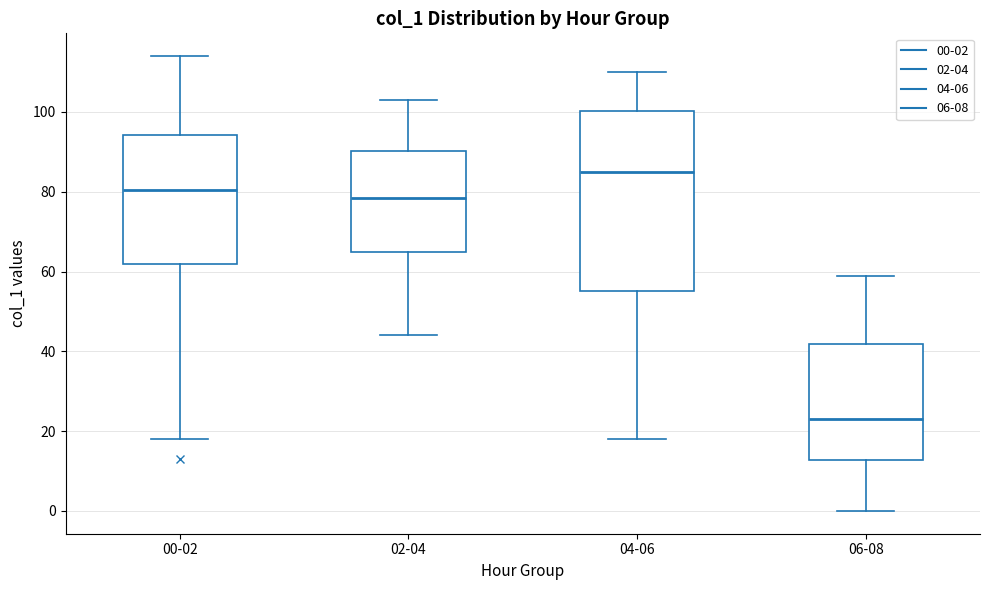

Which box's median line is the lowest?

06-08